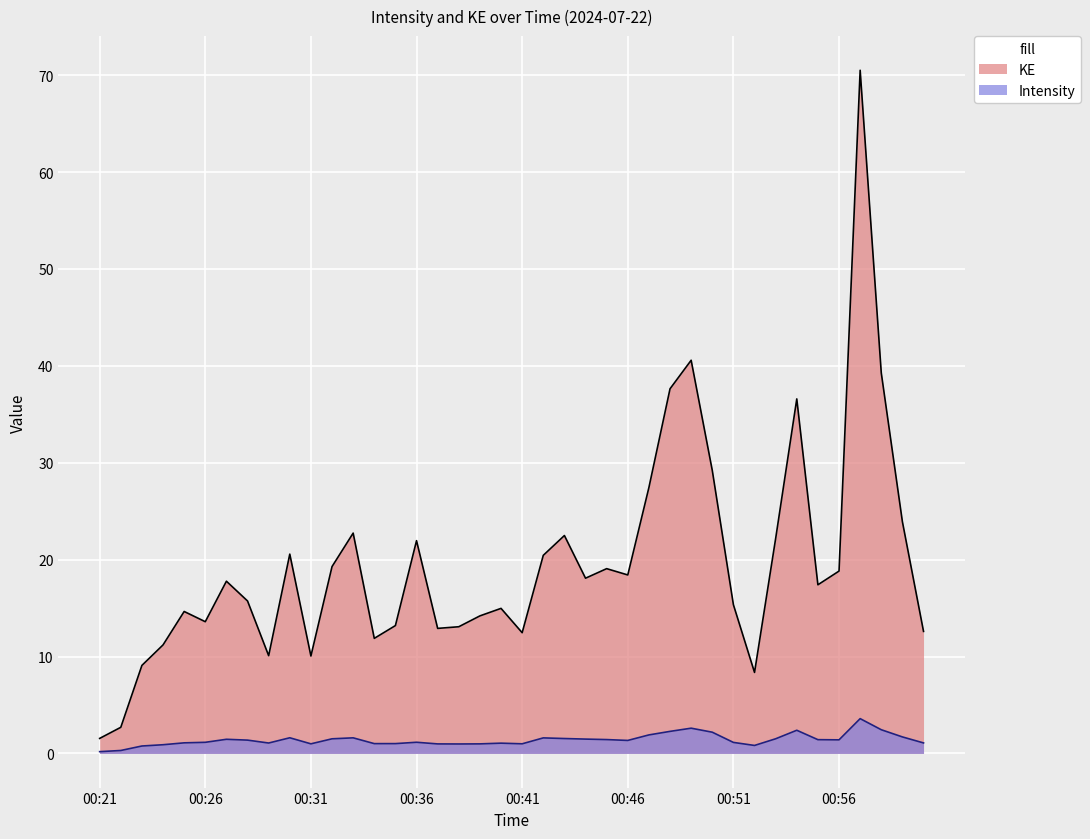

Between 00:24 and 00:26, which is larger?

00:26